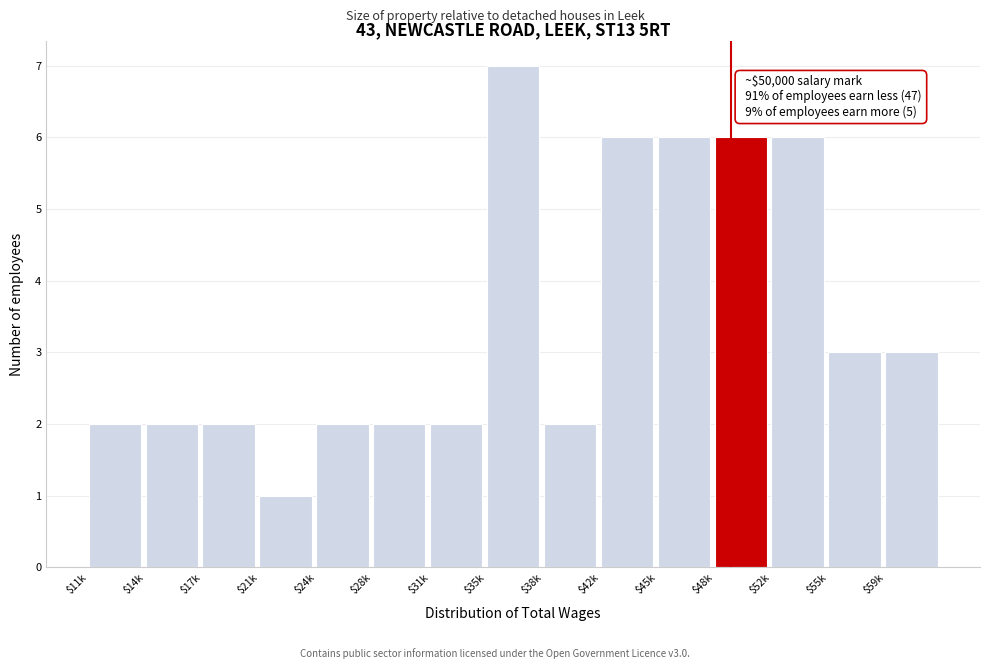

Reading left to right, list all the values displayed in this chart.

2	2	2	1	2	2	2	7	2	6	6	6	6	3	3